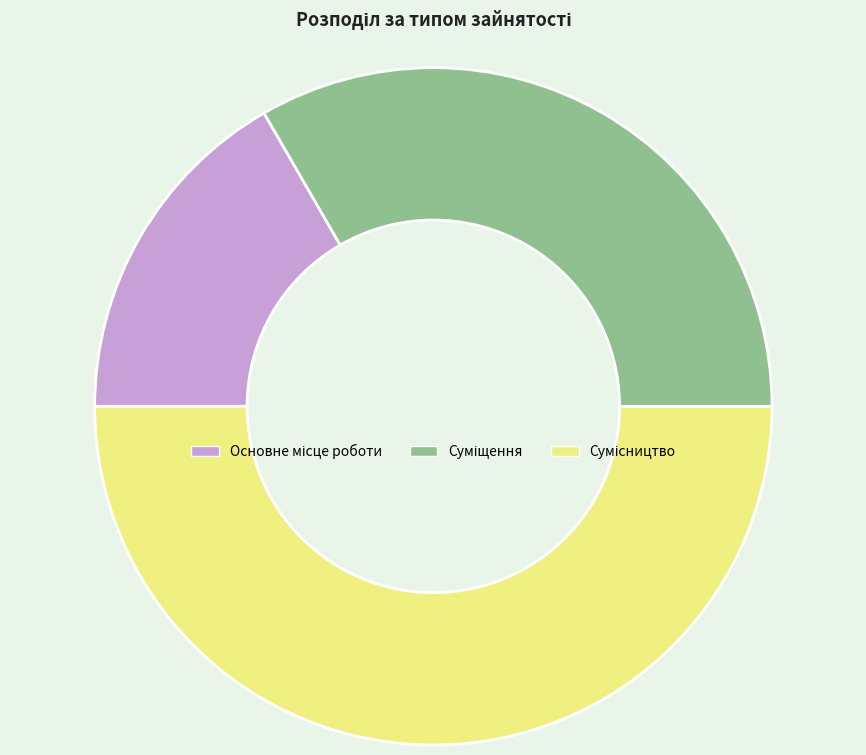

To the nearest percent, what percentage of the pie is Основне місце роботи?

17%